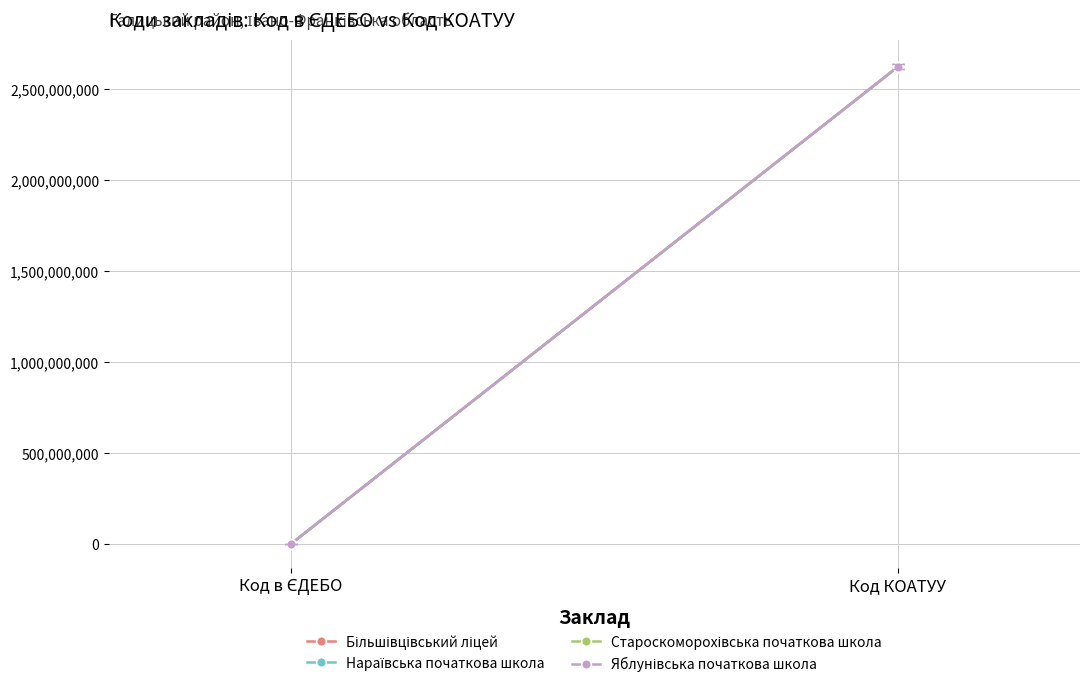

True or false: Яблунівська початкова школа has a value of 2621255300 at Код КОАТУУ.

True